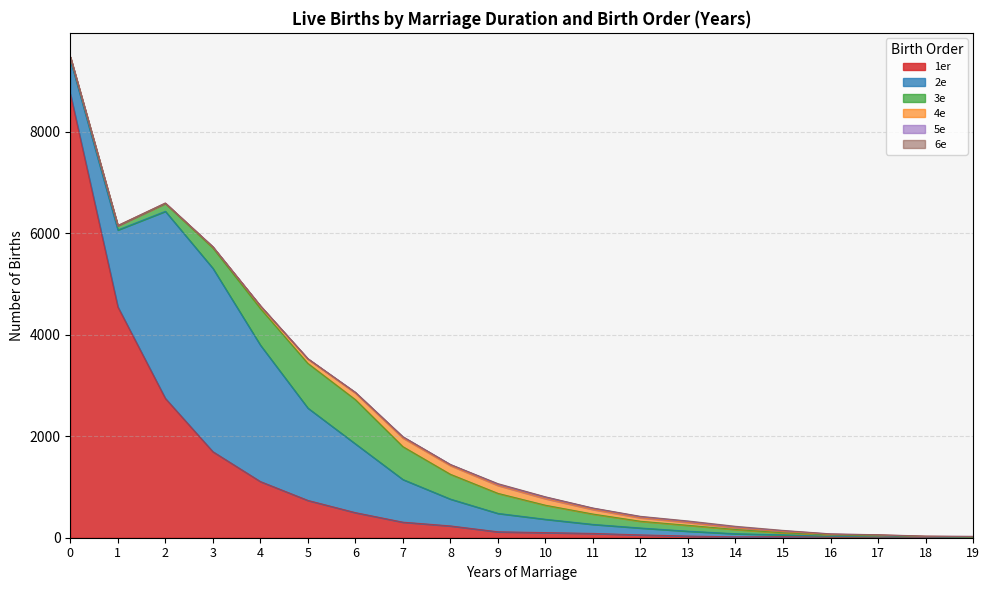

How many values in the 1er series exceed 117?

9